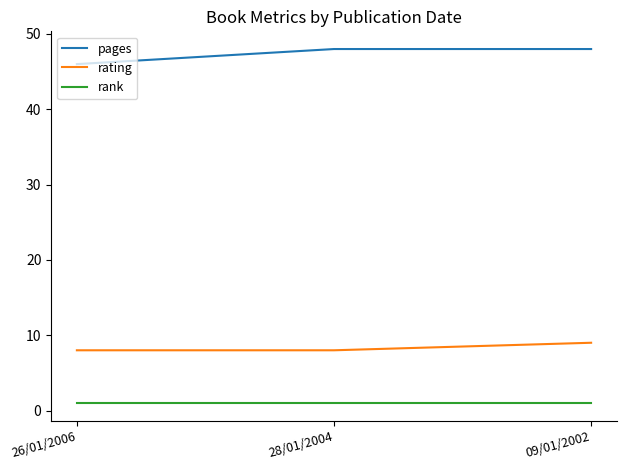

Is the value of pages at 28/01/2004 greater than the value of rating at 28/01/2004?

Yes